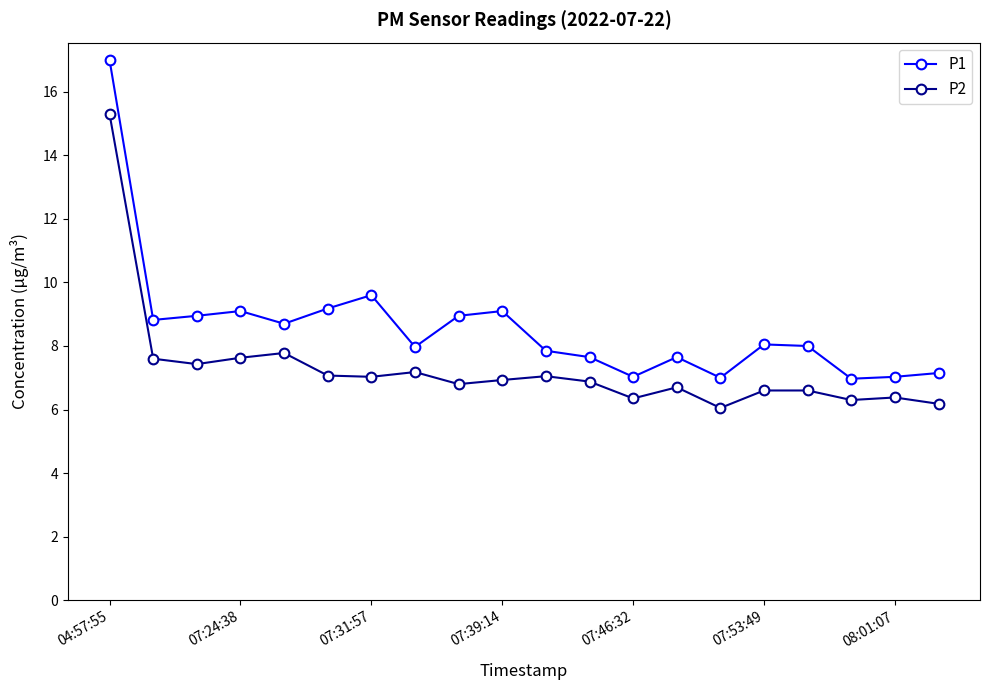

What is the value of the P1 point at the 13th from the left?

7.0